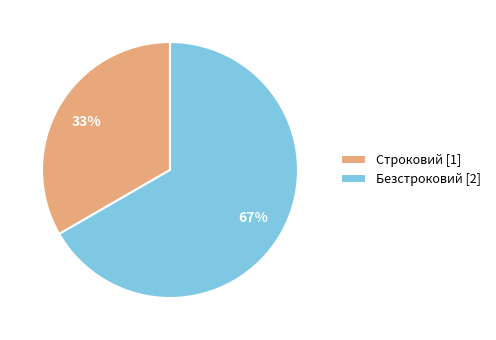

What is the majority slice?

Безстроковий